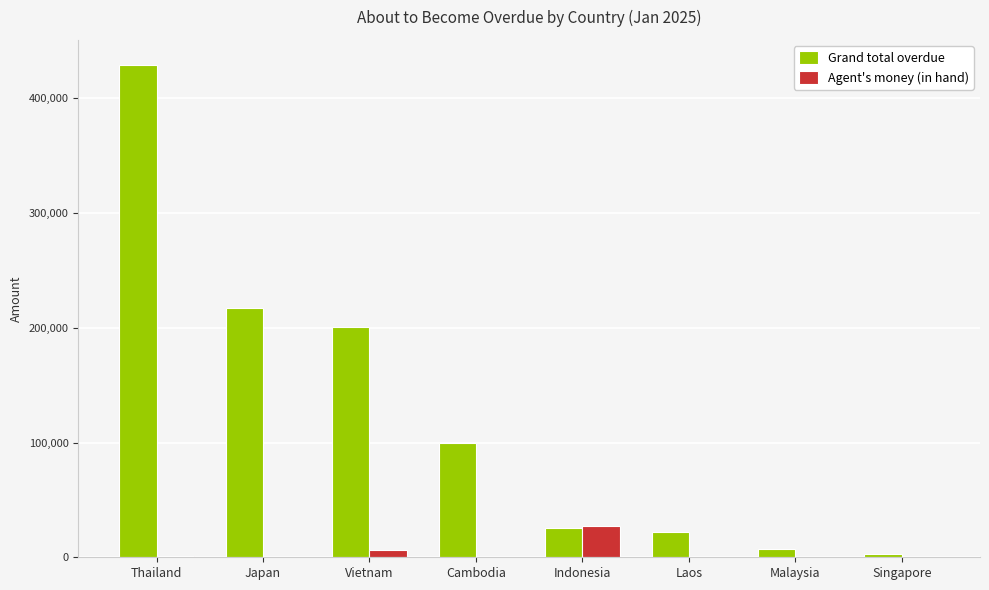

Which series has the largest total across all categories?

Grand total overdue